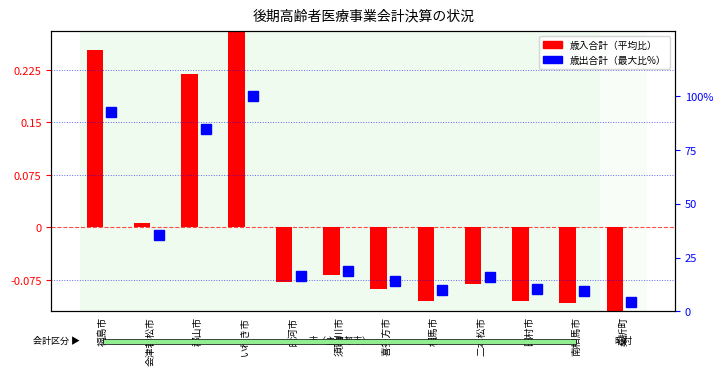

What is the spread (max minus min) of values at 会津若松市?

35.6